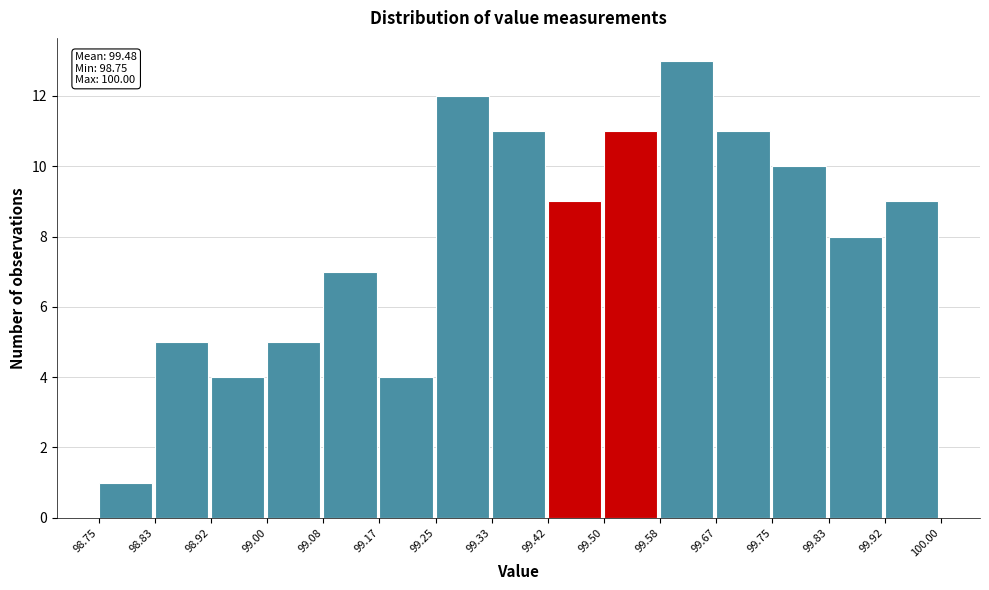

Which range on the x-axis has the tallest bar?

99.58 to 99.67